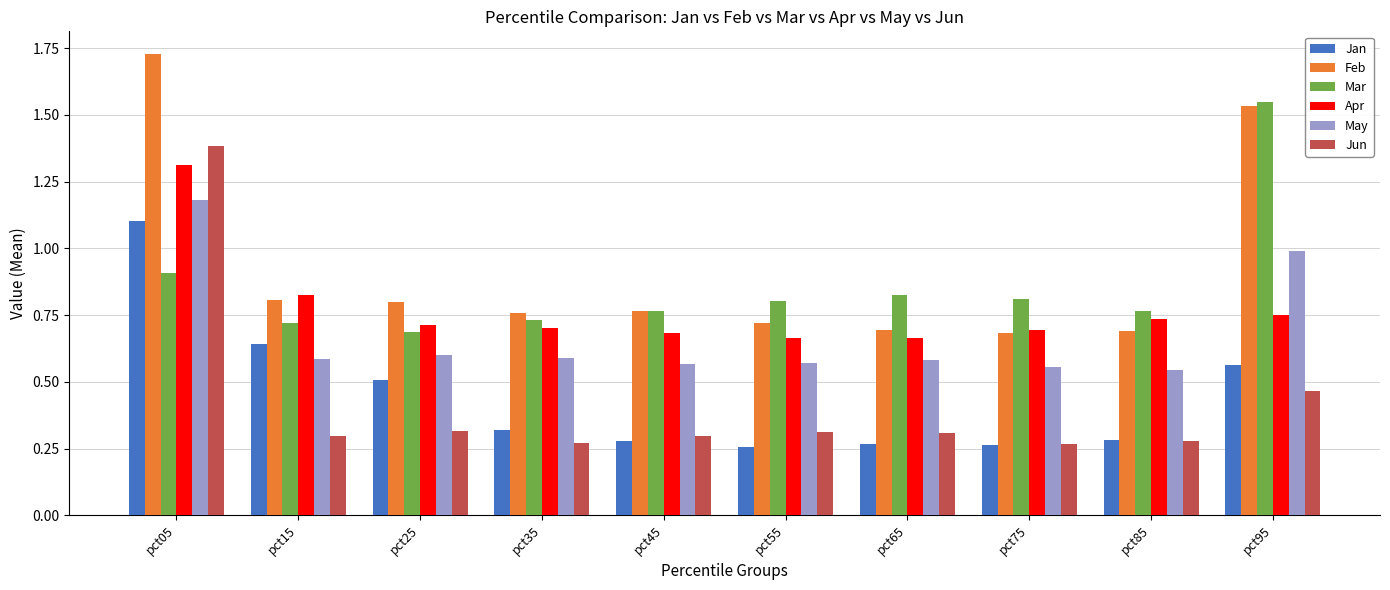

What is the sum of all Mar values?

8.6